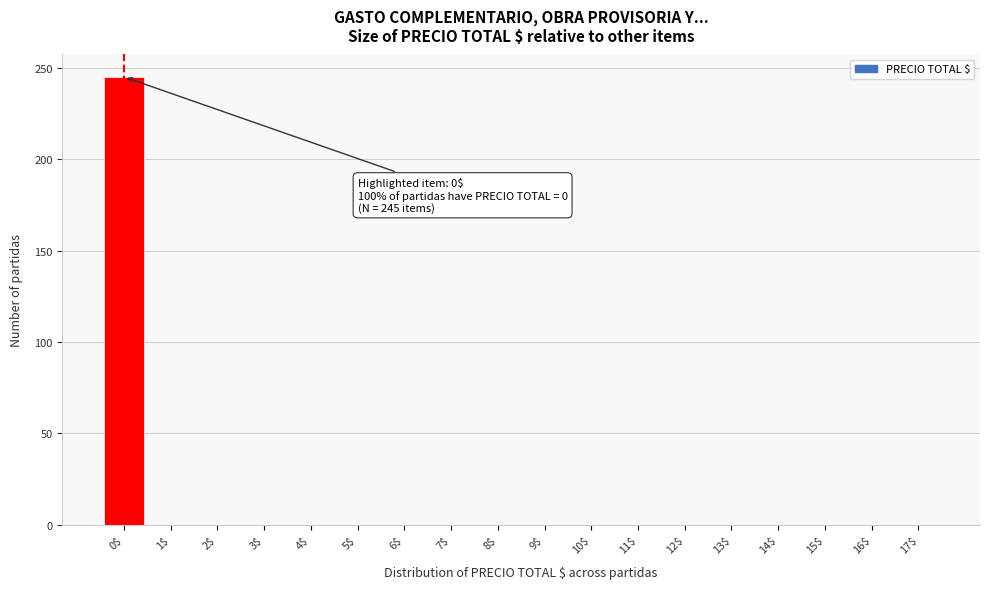

Which range on the x-axis has the tallest bar?

-0.5 to 0.5